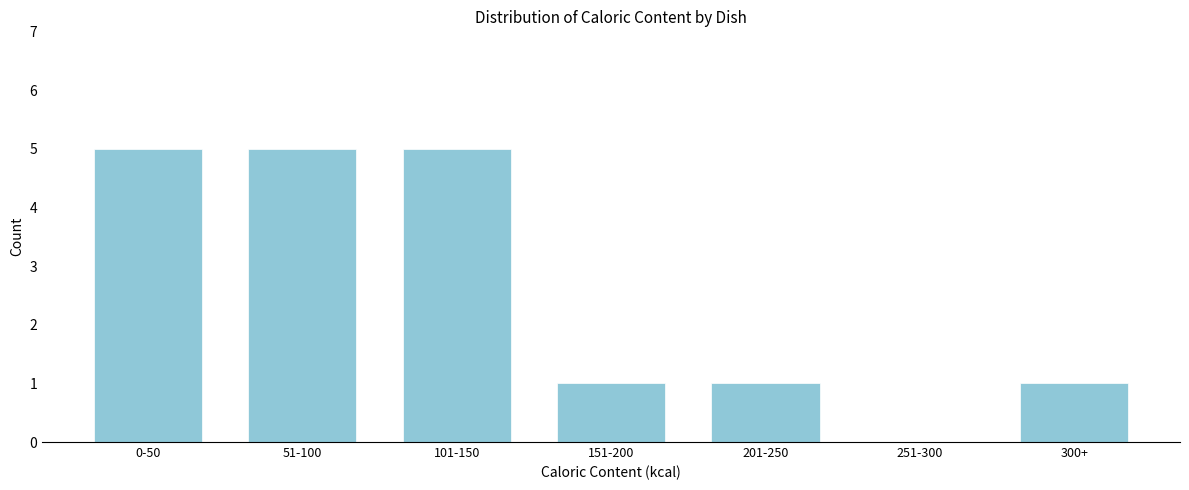

Reading right to left, list all the values displayed in this chart.

300+=1	251-300=0	201-250=1	151-200=1	101-150=5	51-100=5	0-50=5